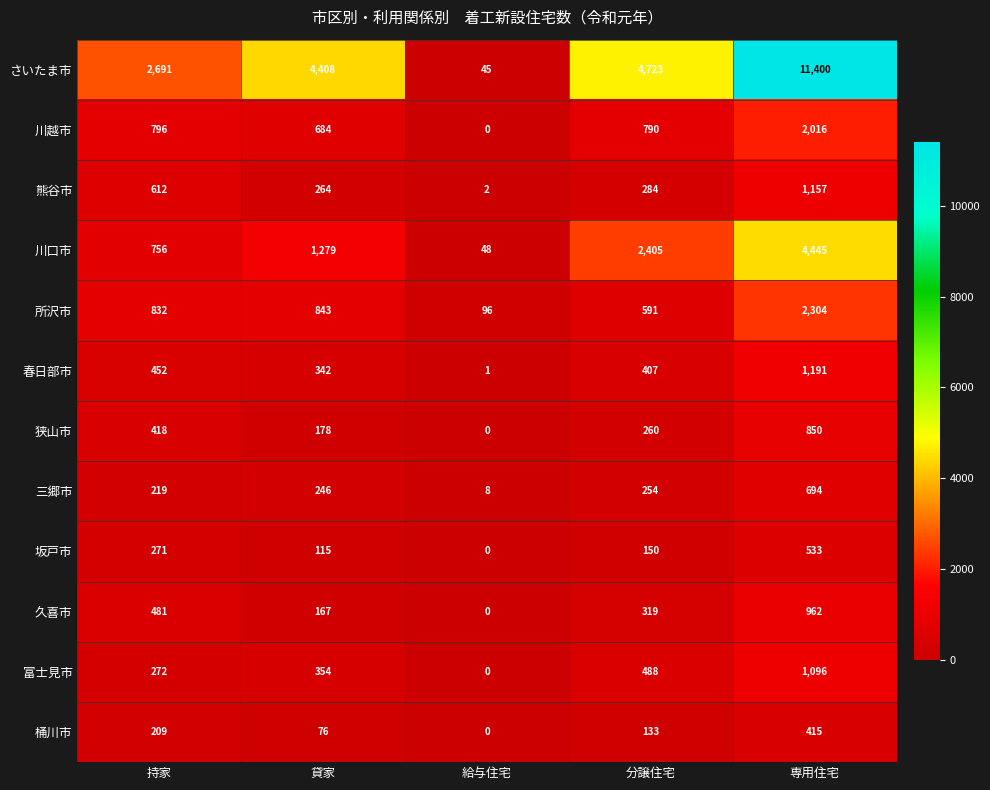

What value does the 久喜市 series have at 専用住宅?

962